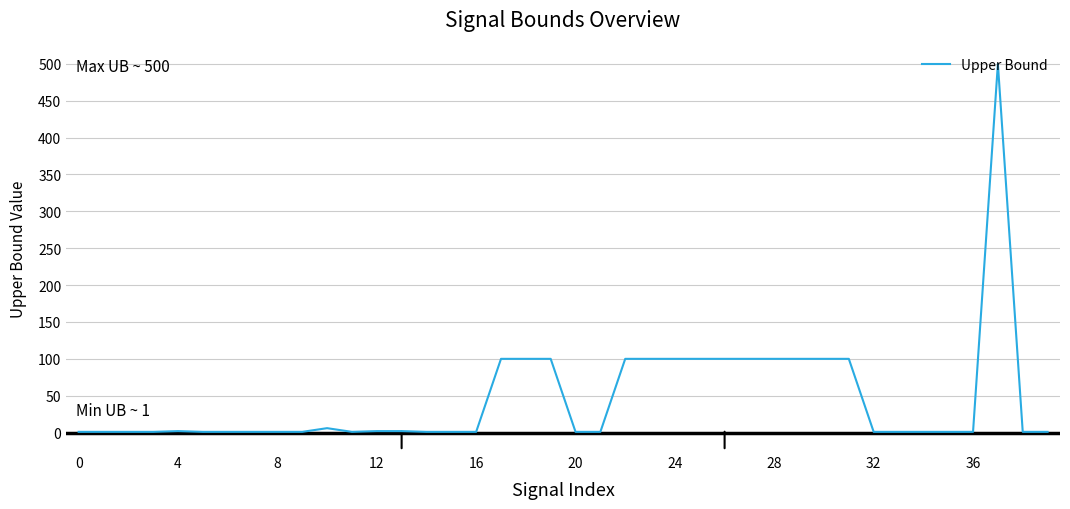

What is the difference between the maximum and minimum values?

499